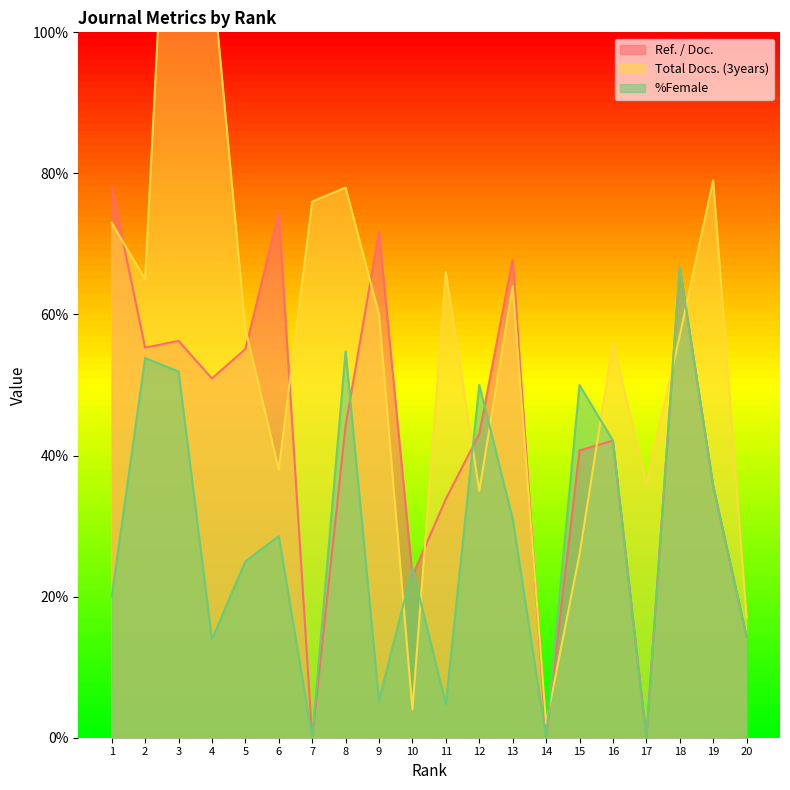

True or false: Total Docs. (3years) has a value of 60.0 at 9.

True